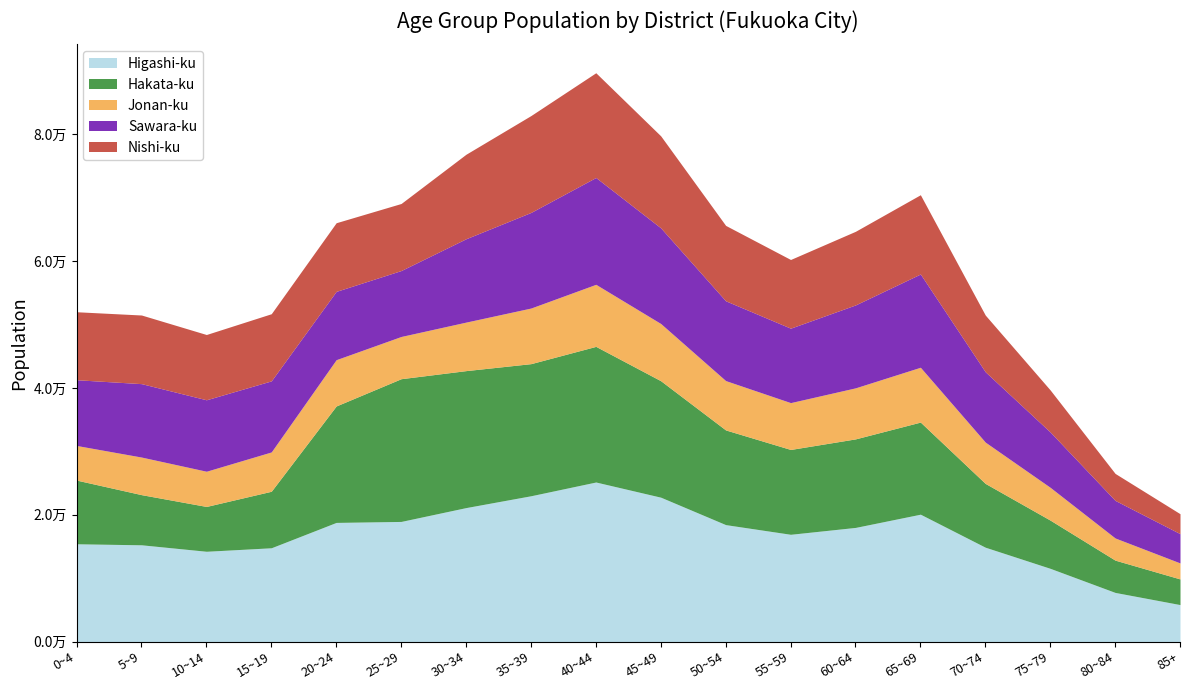

Which category has the lowest value across all series?

85+